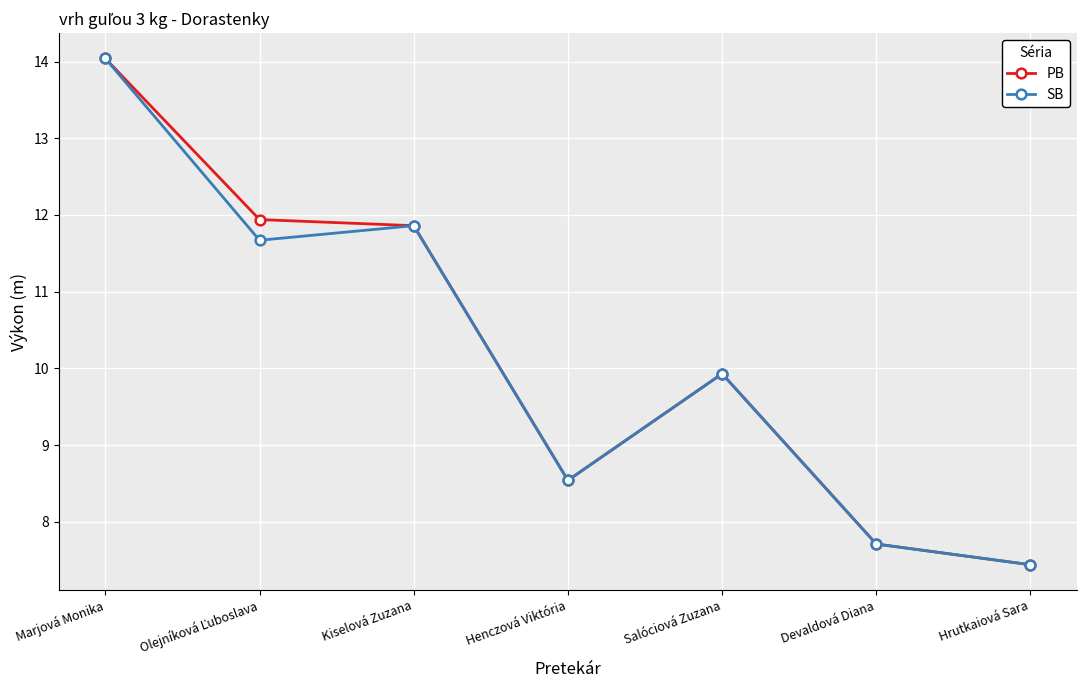

What is the average value of the PB series?

10.2